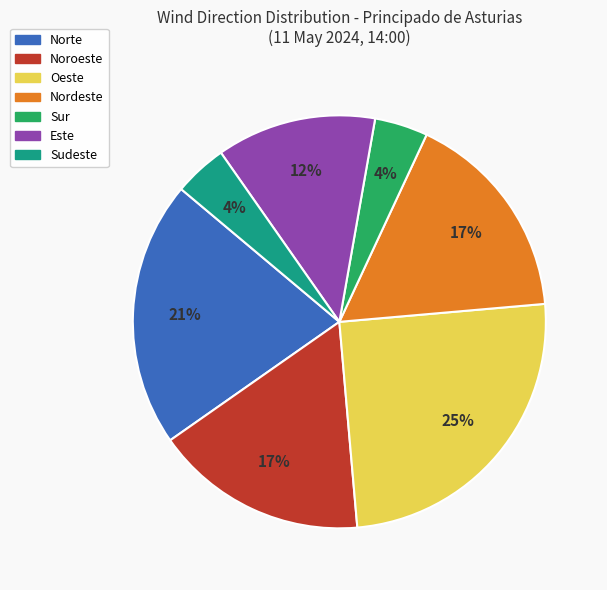

To the nearest percent, what is the average slice percentage?

14%